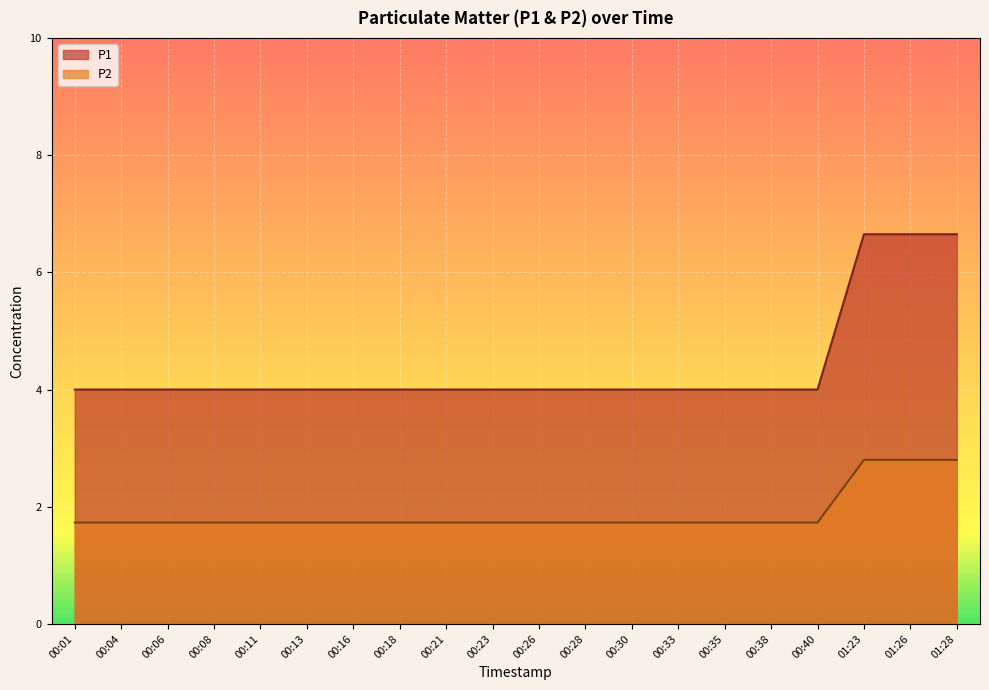

Which category has the highest value in the P2 series?

01:23